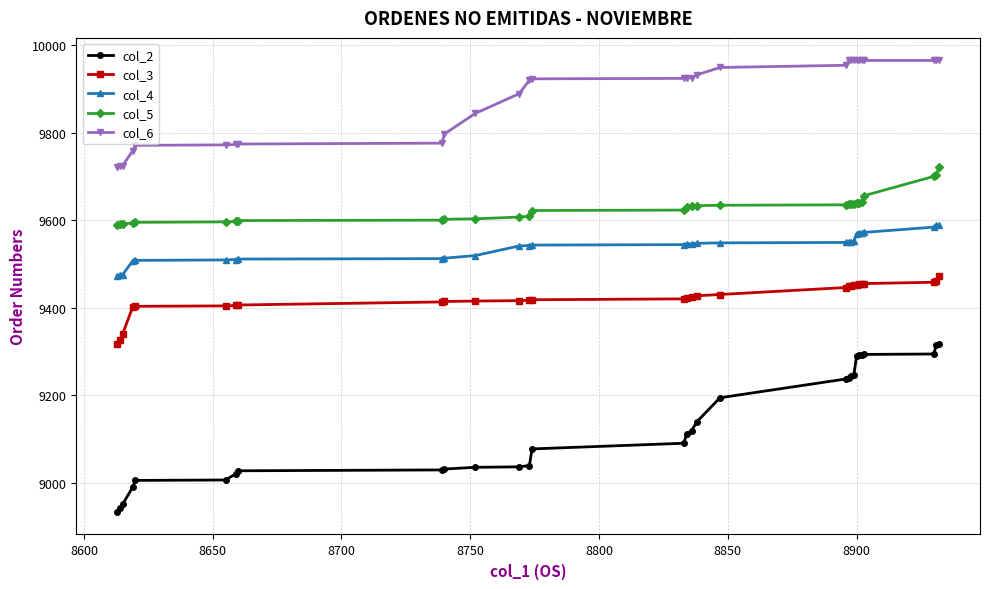

What is the difference between the maximum and minimum values in the col_4 series?

116